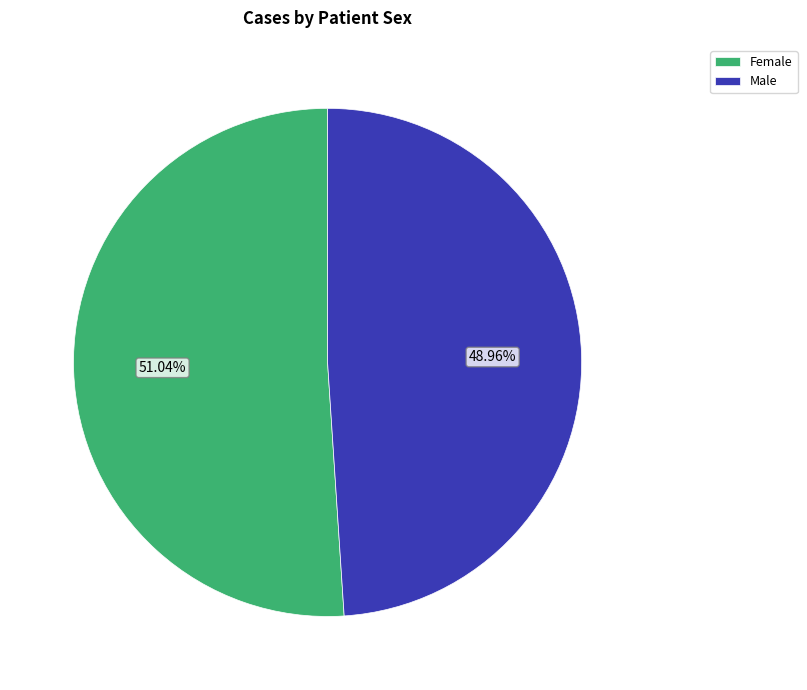

Between Female and Male, which is larger?

Female